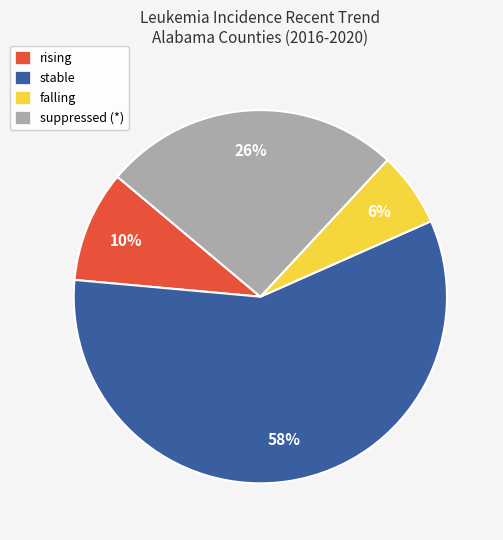

To the nearest percent, what is the combined percentage of falling and rising?

16%